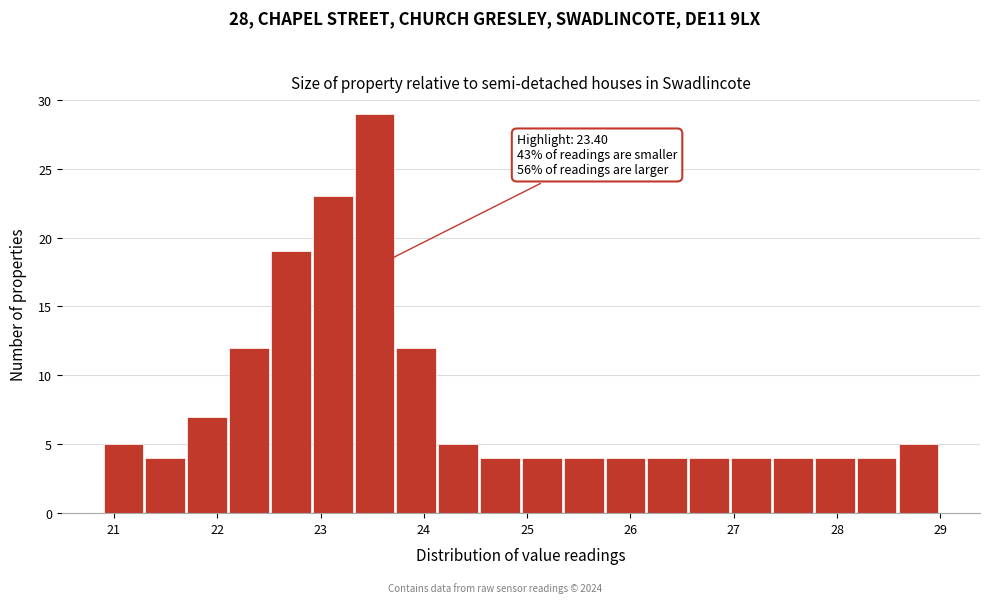

Over which range of the x-axis is the bar tallest?

23.3 to 23.7